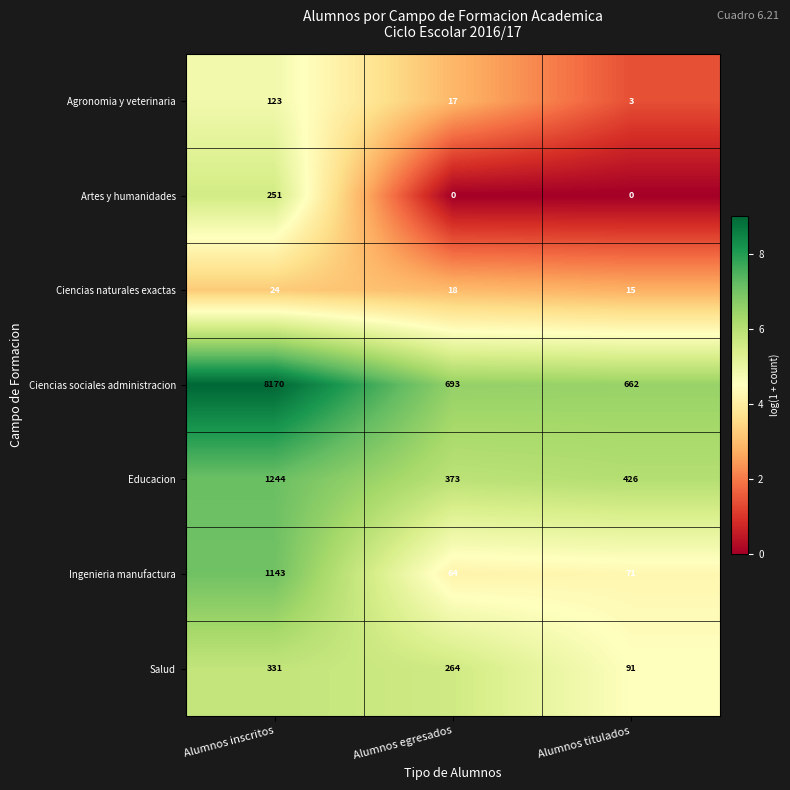

How many data points does each series have?

3